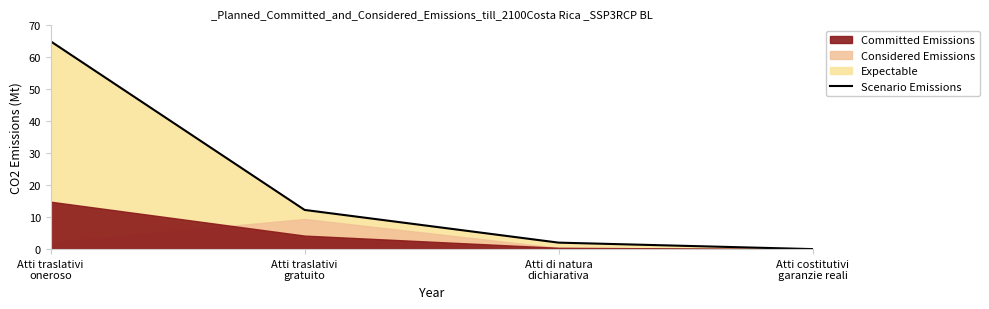

How many lines are shown in the chart?

1